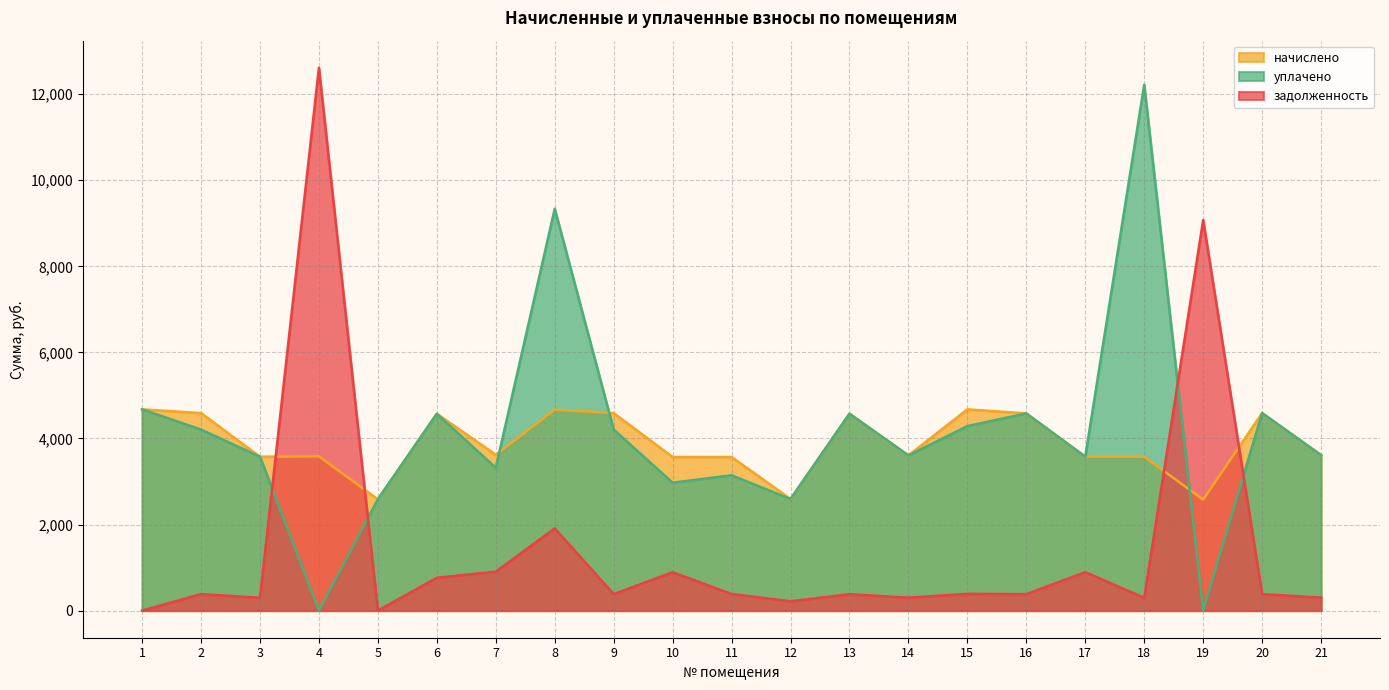

List the series in order of their peak value, lowest first.

начислено, уплачено, задолженность